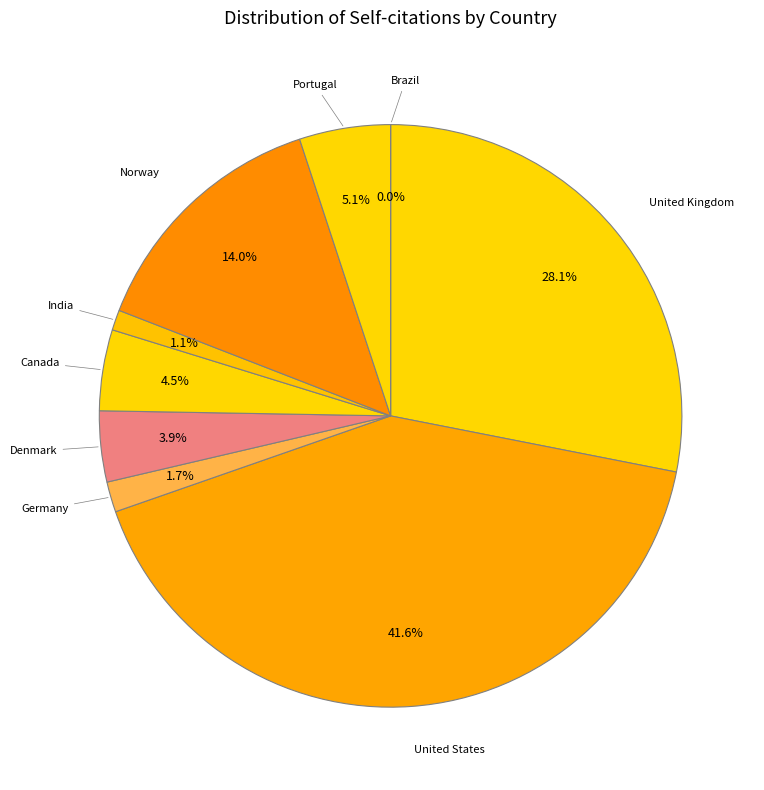

What is the largest slice in the pie chart?

United States